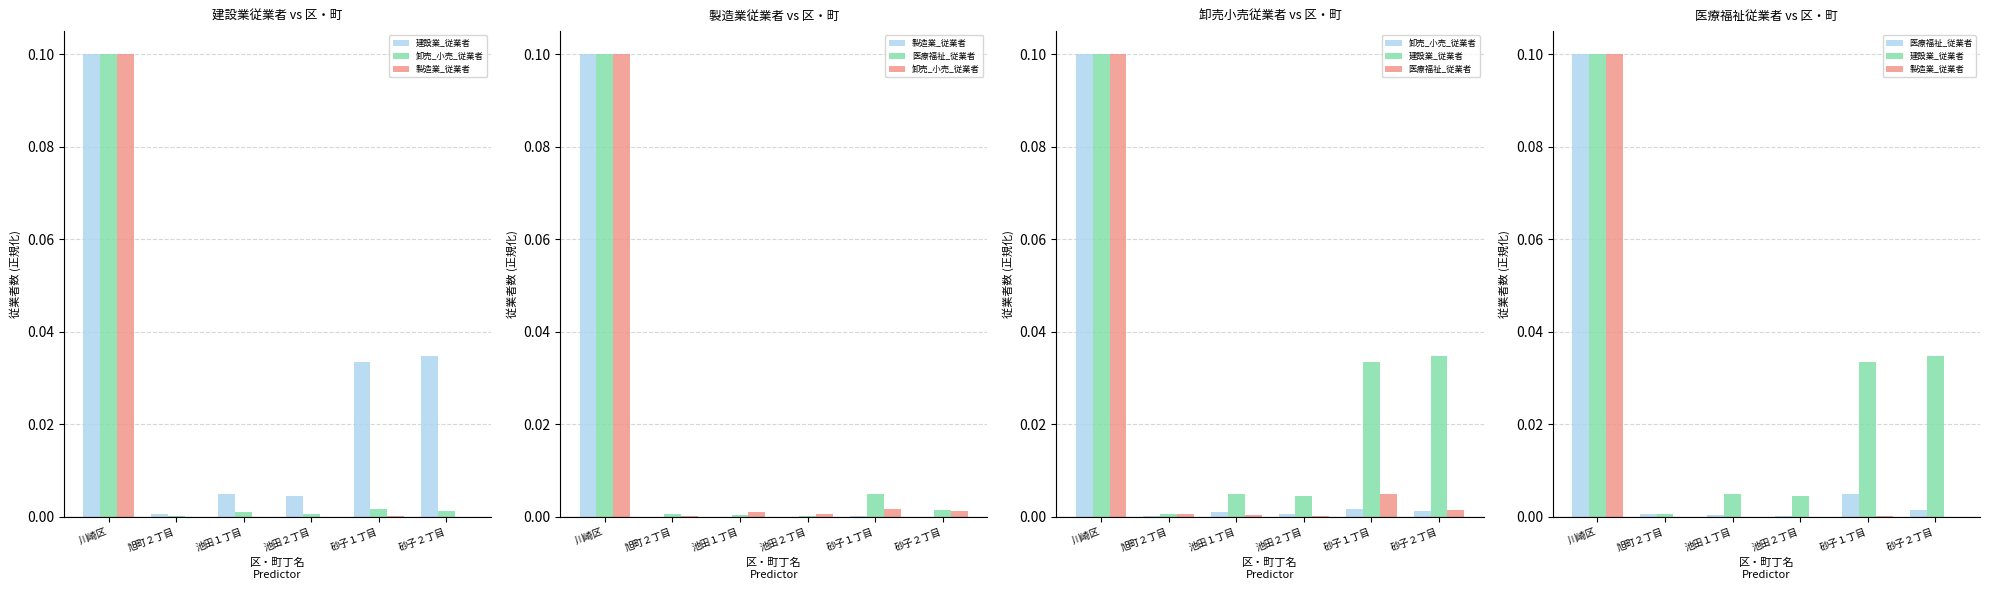

The value of 製造業_従業者 at 旭町２丁目 is 0.0. True or false?

False